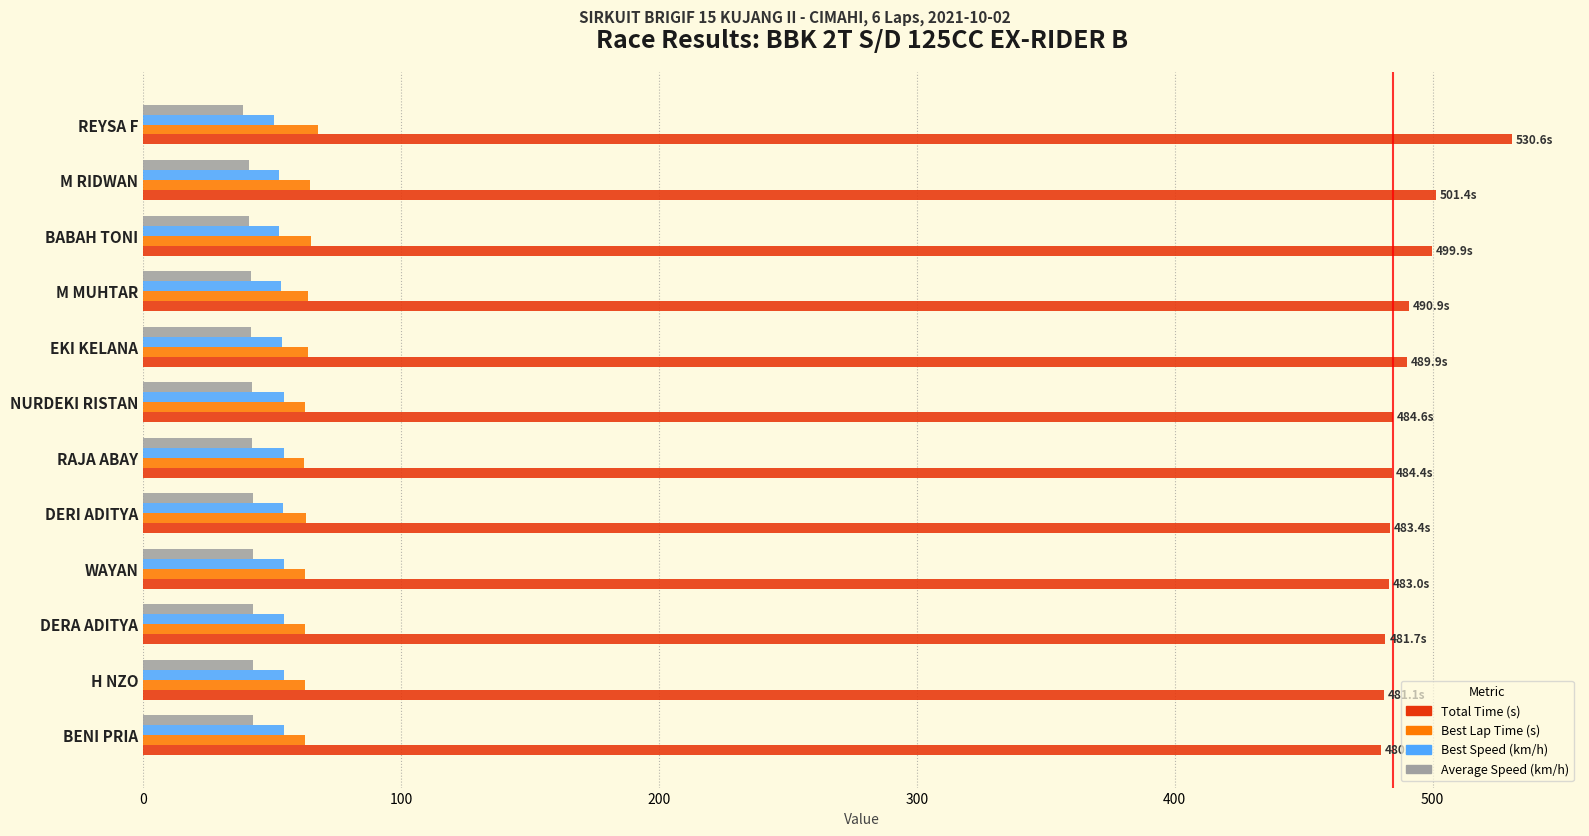

What is the maximum value for Best Speed (km/h)?

54.7